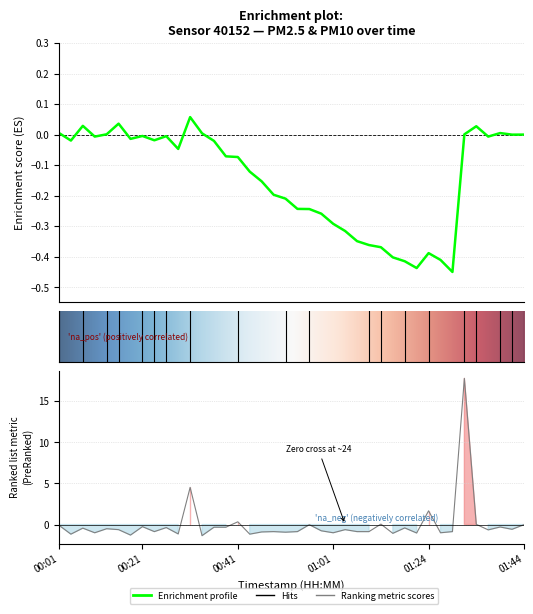

What is the minimum value shown in the chart?

-1.3